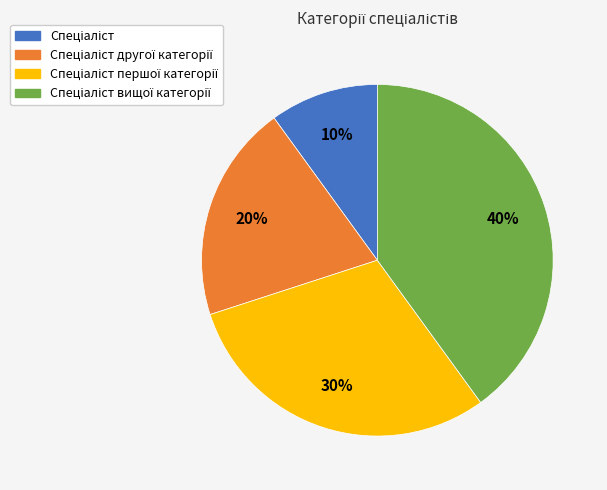

Is there any slice that represents more than half of the pie?

No